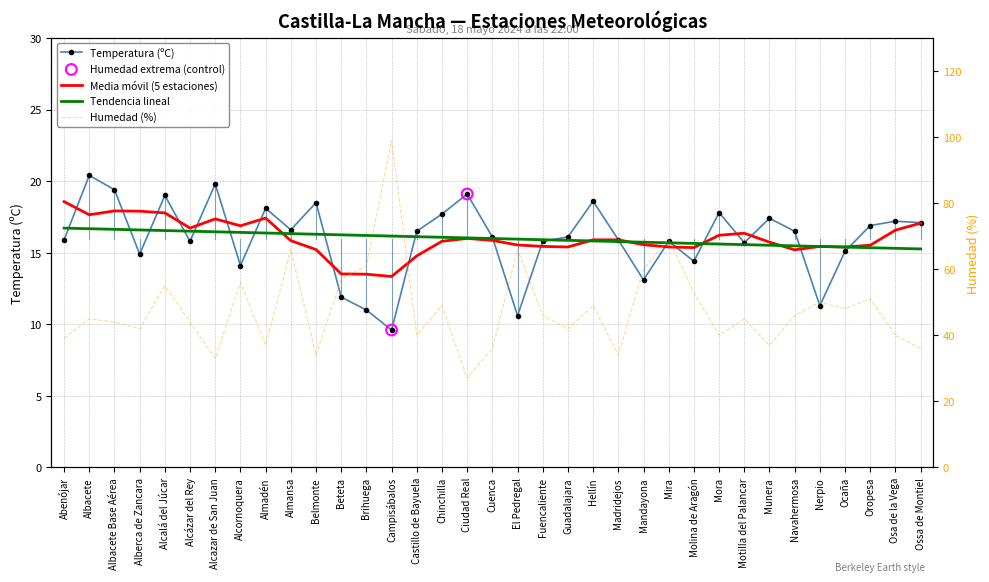

At how many categories does at least one series exceed 60?

5